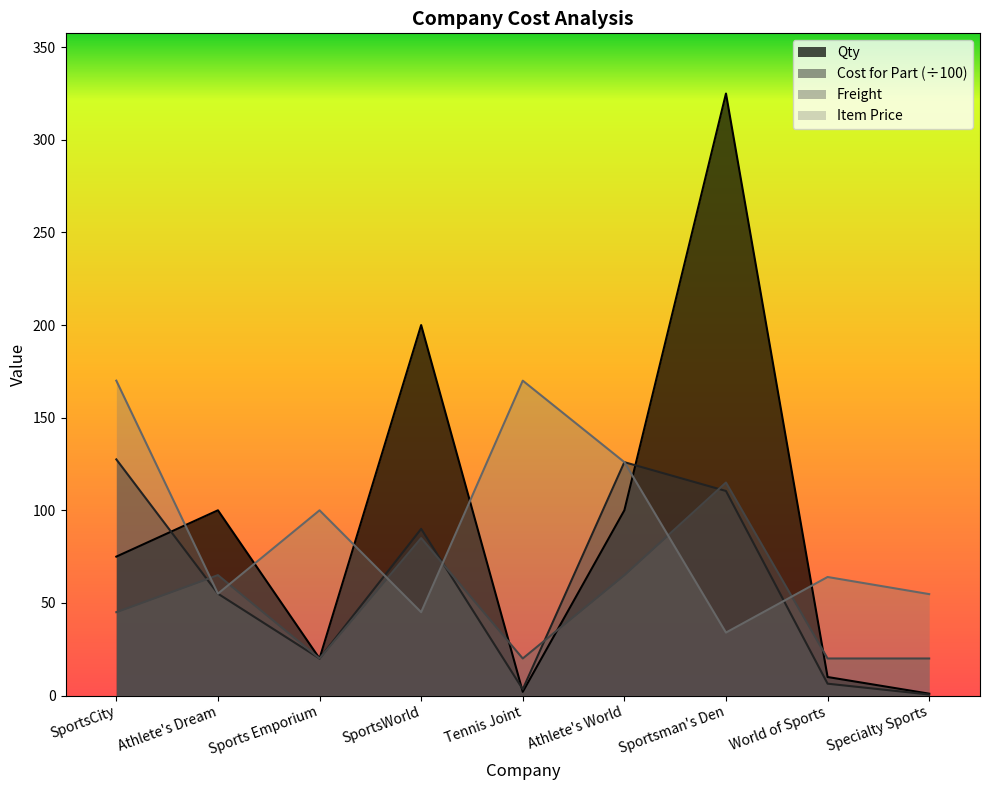

At how many categories does at least one series exceed 266?

1